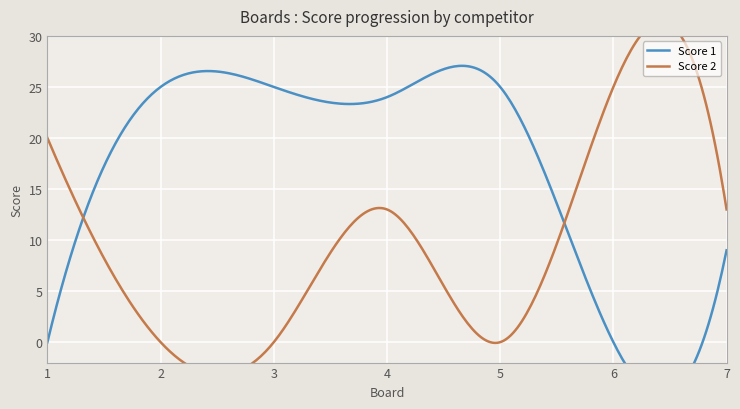

What is the average value of the Score 2 series?

10